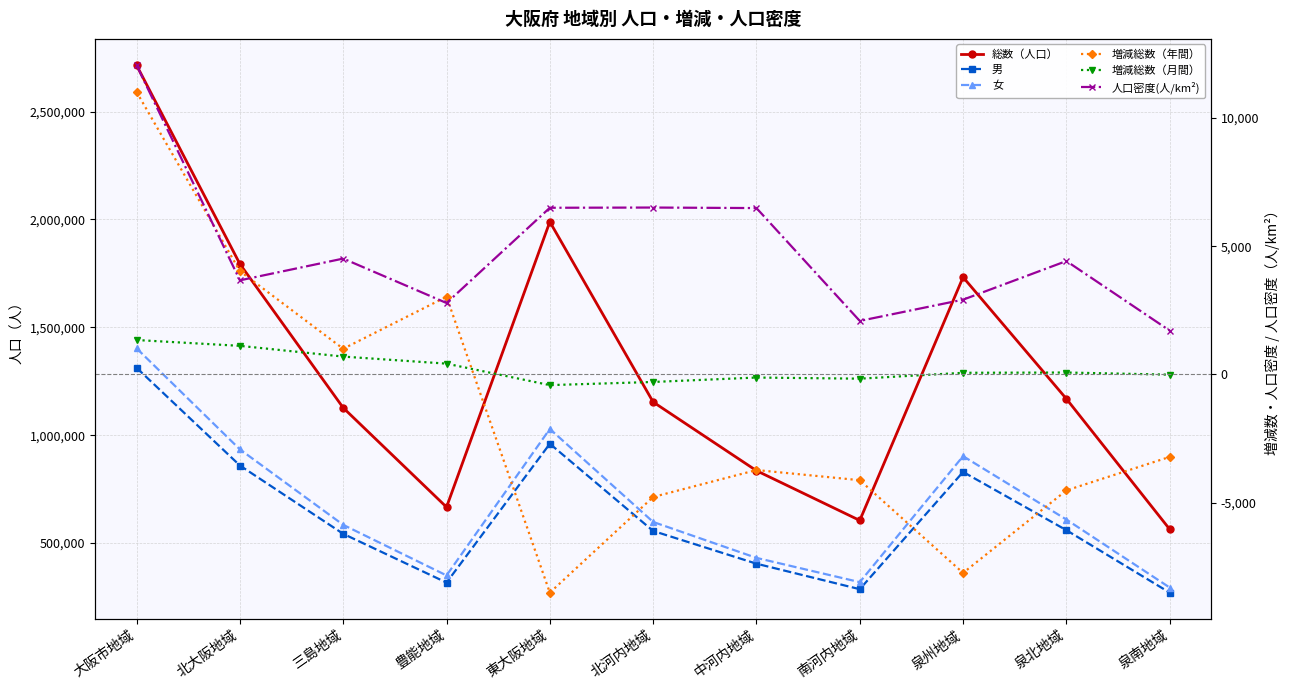

True or false: 人口密度(人/km²) has more than 2 points higher than both neighbors.

True